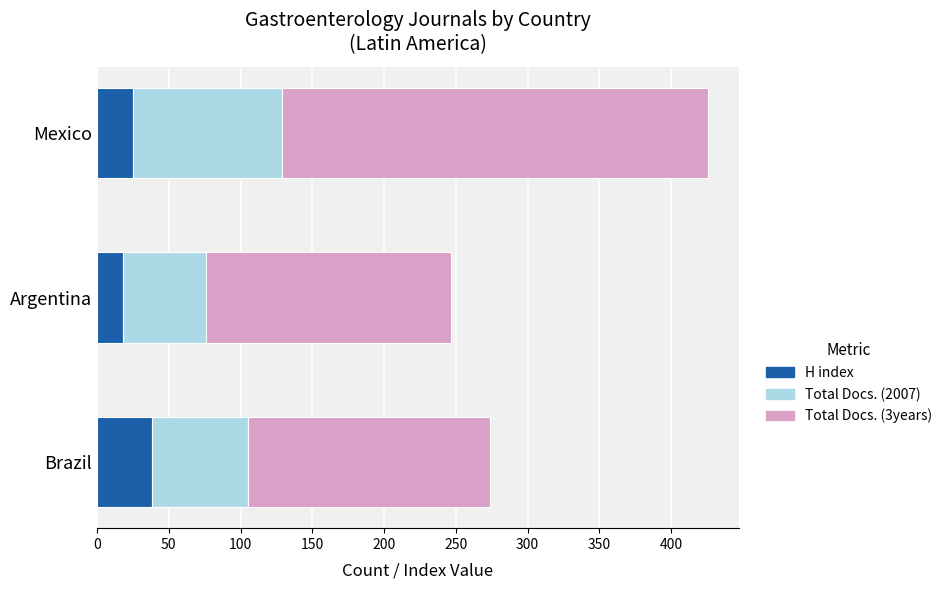

What are all the series names shown in the legend?

H index, Total Docs. (2007), Total Docs. (3years)